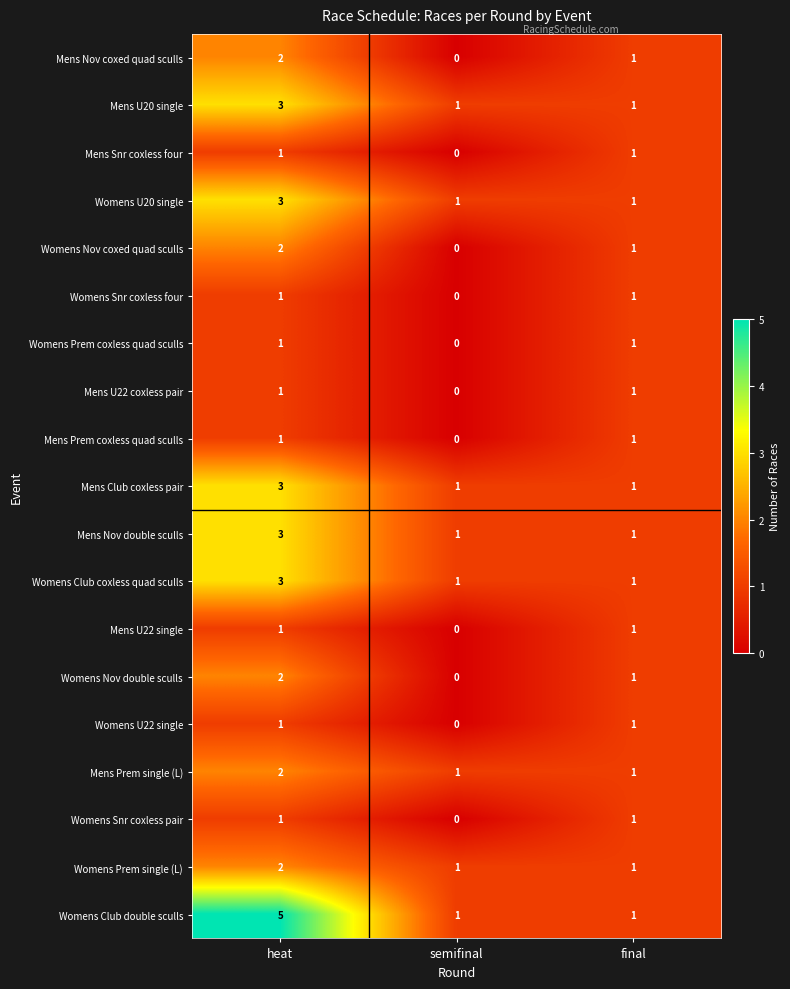

Which series changed the most between heat and final?

Womens Club double sculls